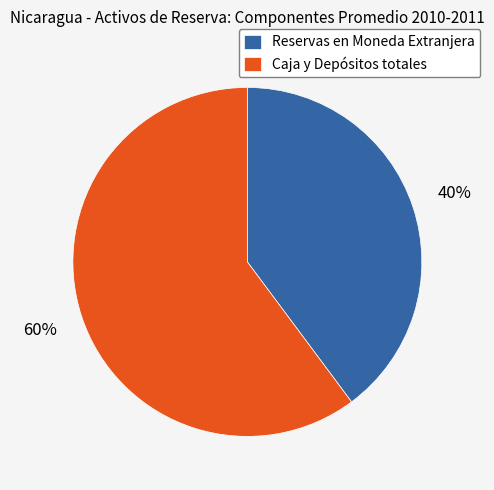

Count the number of slices in the pie.

2